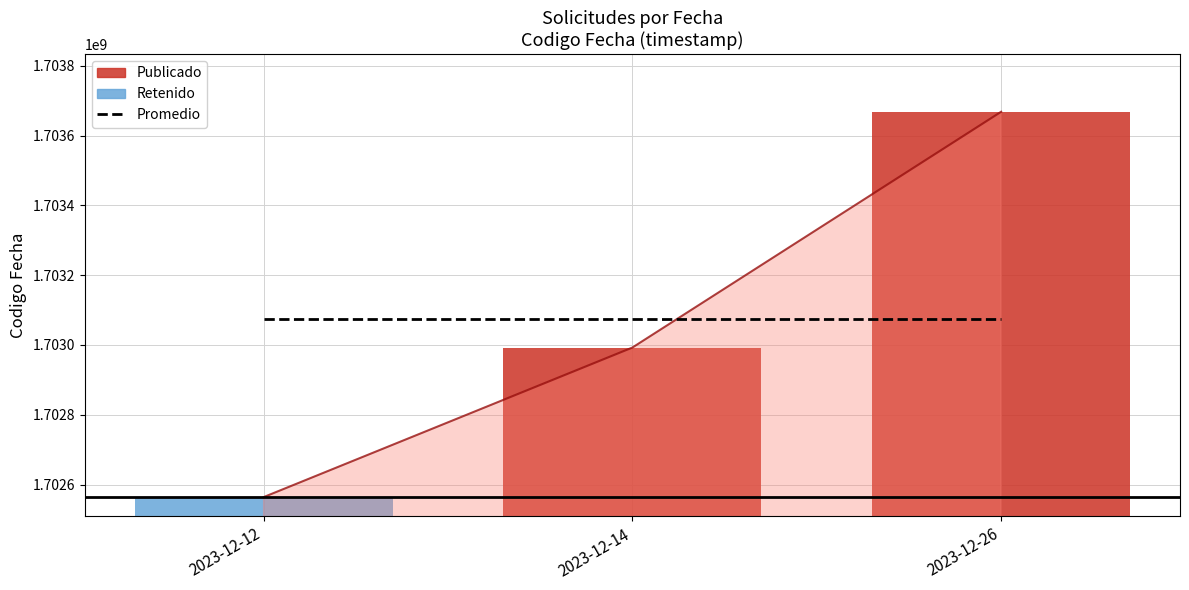

Rank the categories by value from highest to lowest.

2023-12-26, 2023-12-14, 2023-12-12